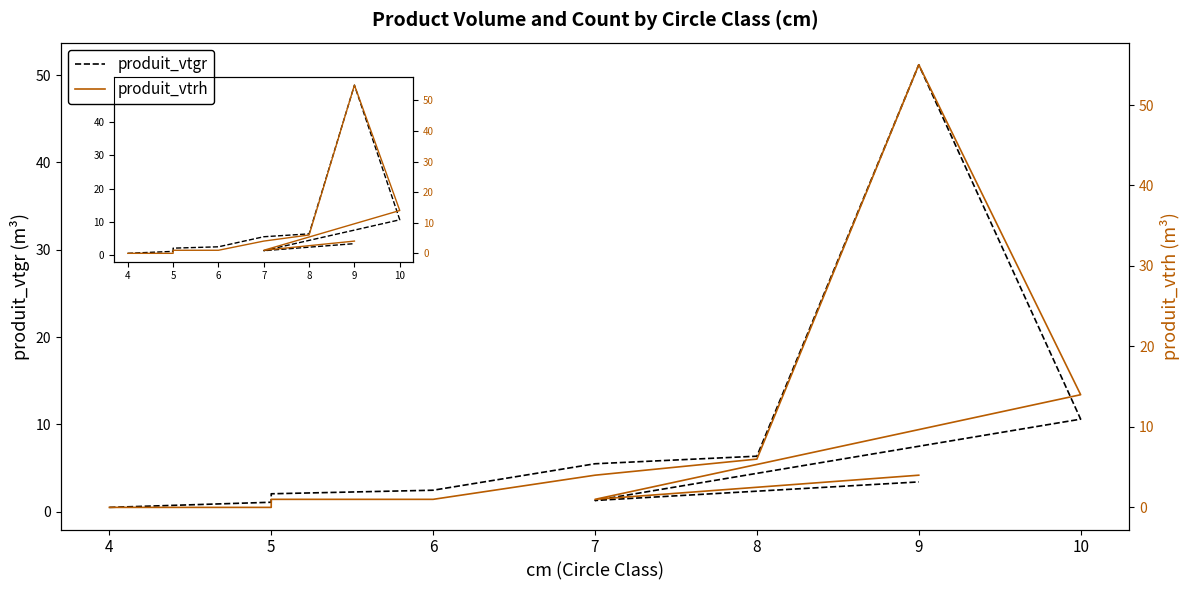

Between 7 and 5, which is larger?

7